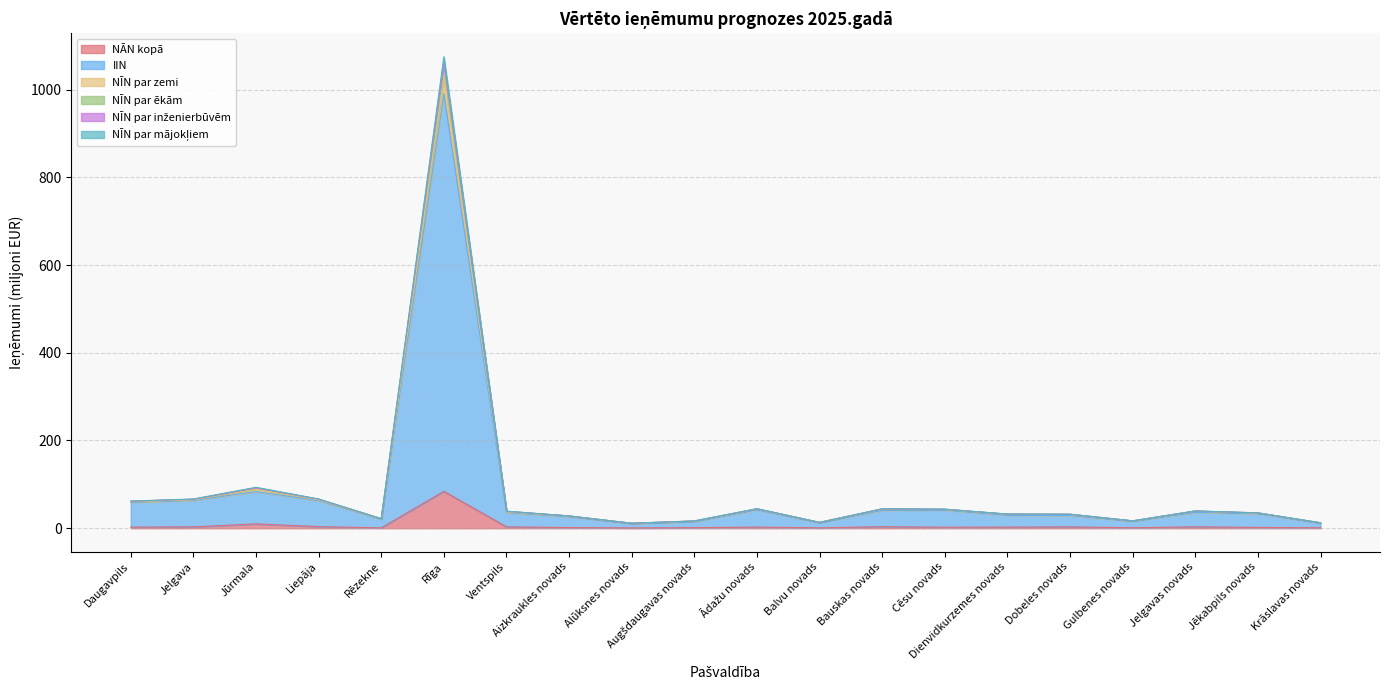

Where is the first local minimum for NĀN kopā?

Rēzekne